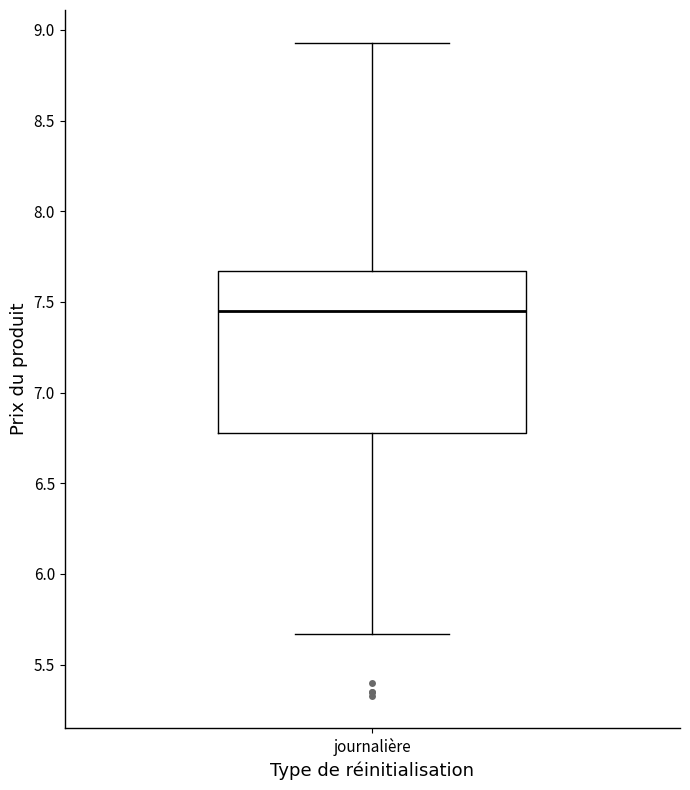

Where is the upper edge of the box for journalière on the y-axis? The values are not printed on the chart, so give them approximately, as read against the axis.

7.65